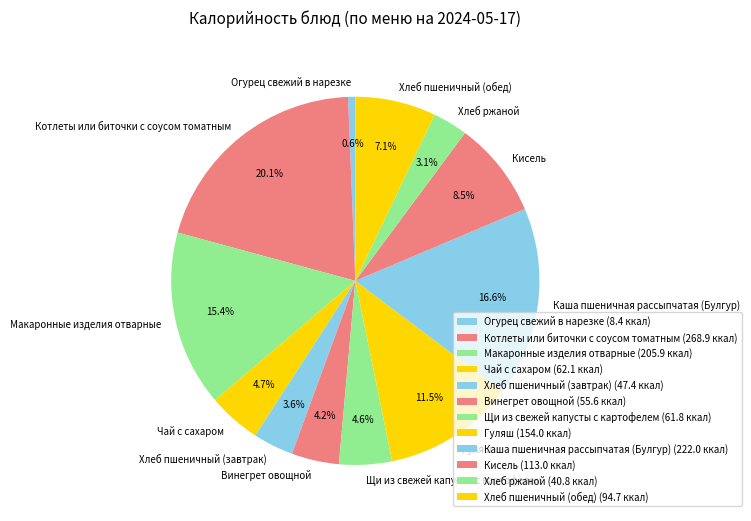

To the nearest percent, what is the difference between the largest and smallest slice percentages?

20%